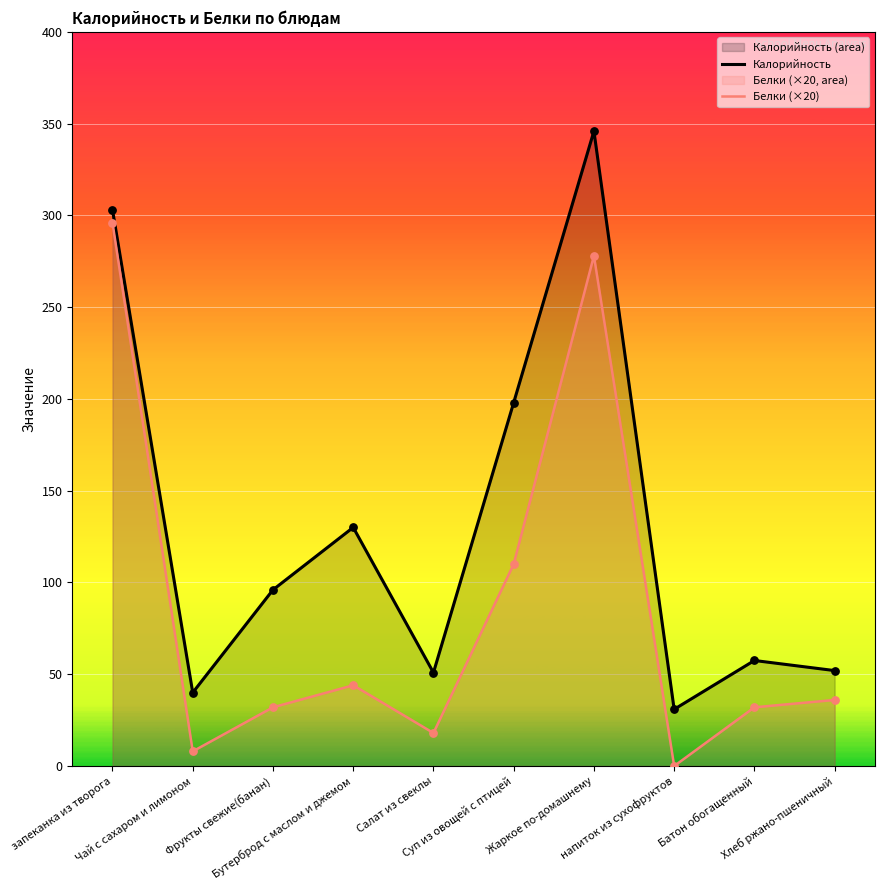

Which series contains the highest Y value?

Калорийность